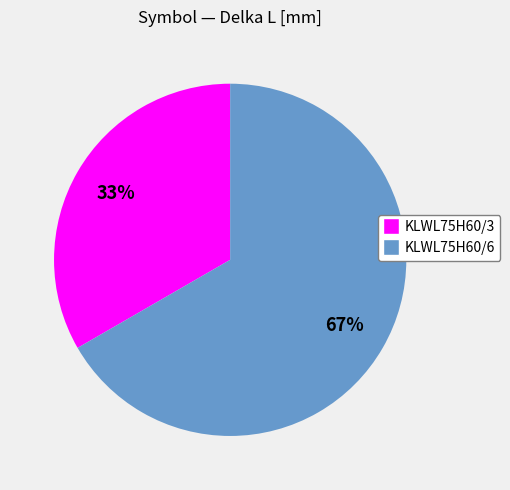

True or false: KLWL75H60/3 accounts for 33% of the total.

True